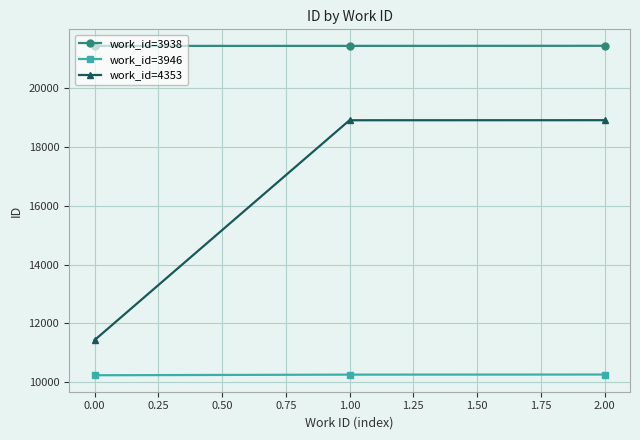

What is the difference between the maximum and minimum values in the work_id=3946 series?

24